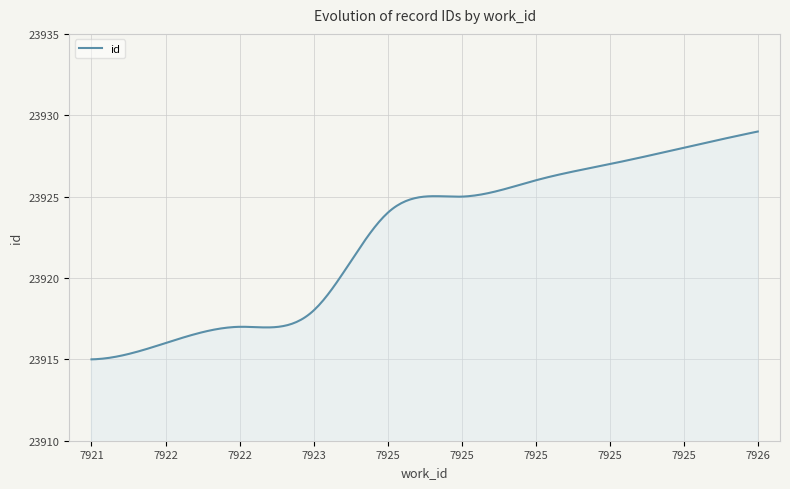

What is the maximum value shown in the chart?

23929.0